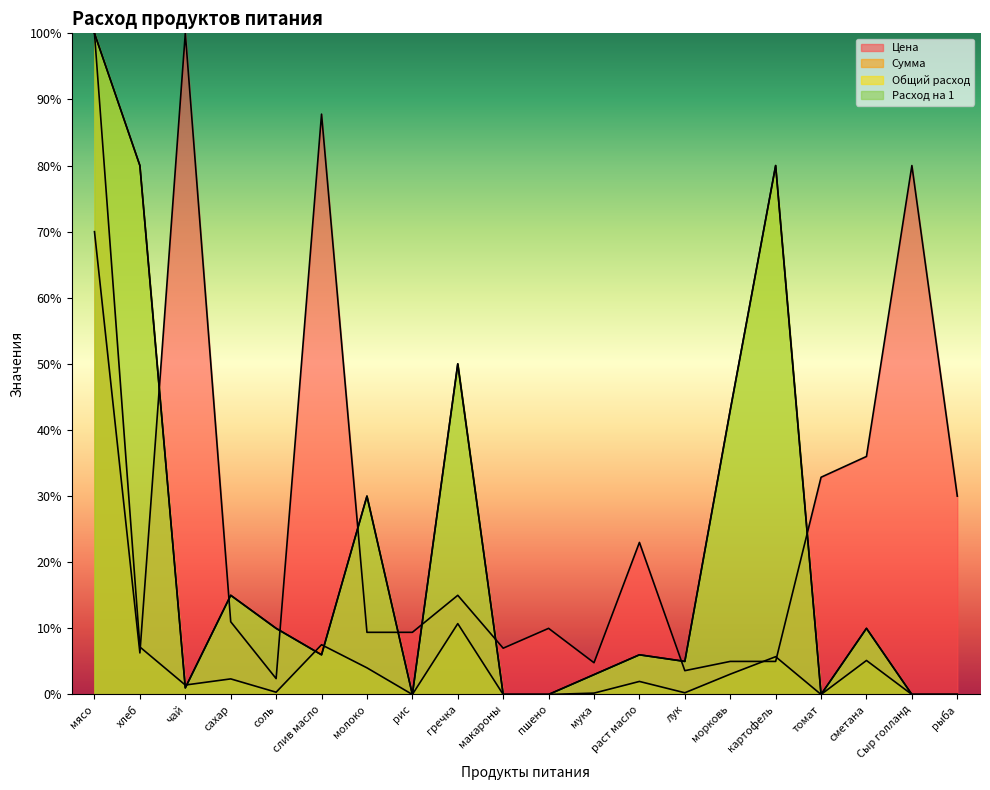

At which category does Цена reach its first local valley?

хлеб